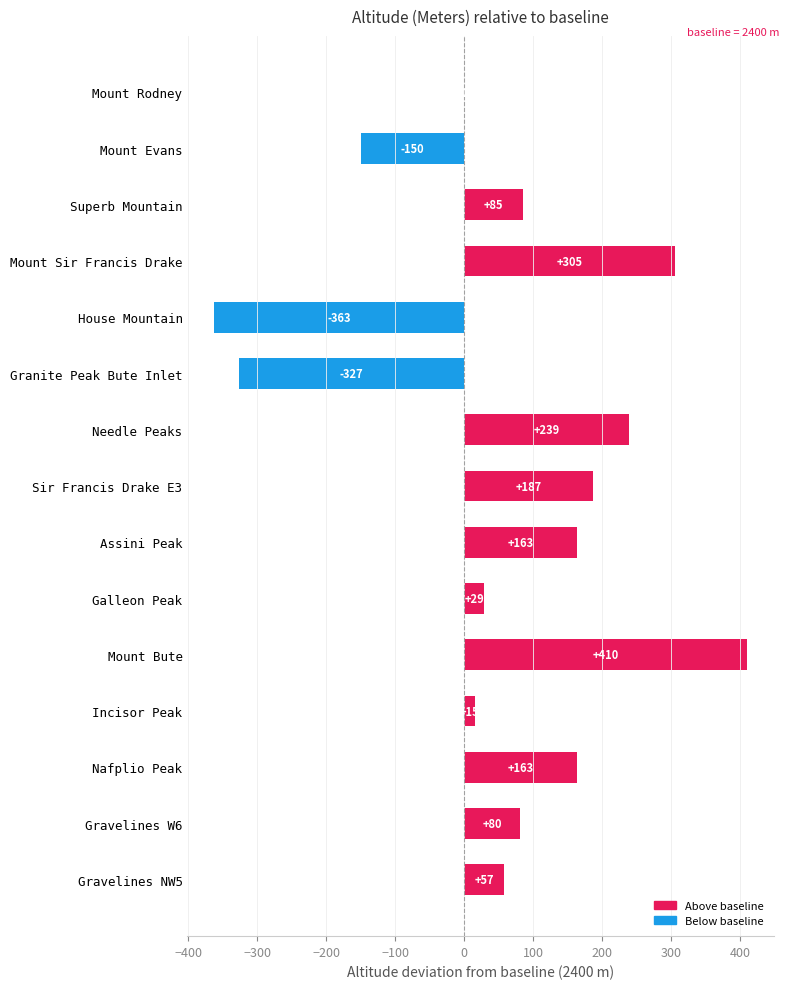

Count the number of data series in this chart.

1